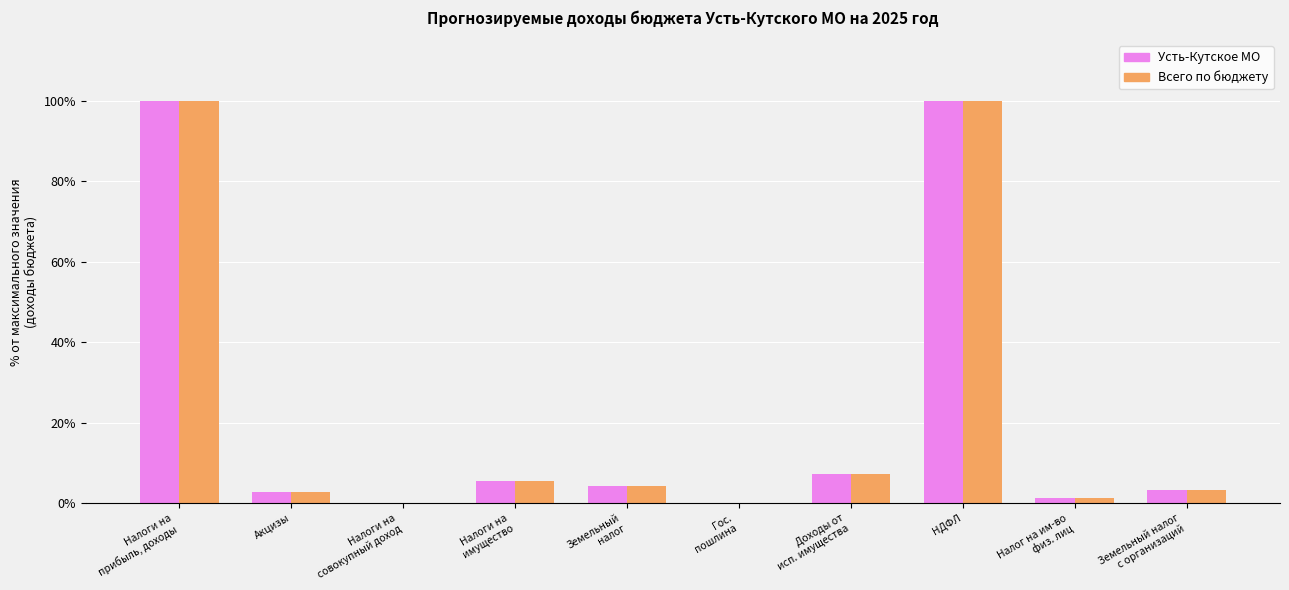

What is the difference between the Усть-Кутское МО values at НДФЛ and Налог на им-во
физ. лиц?

98.7